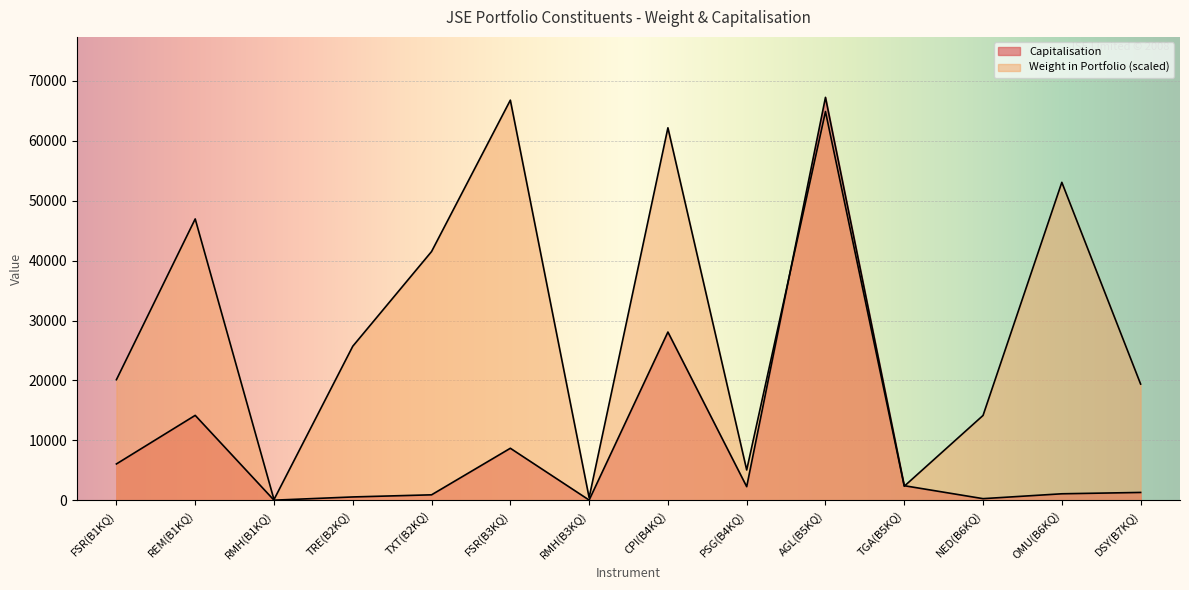

What is the minimum value for Capitalisation?

42.7